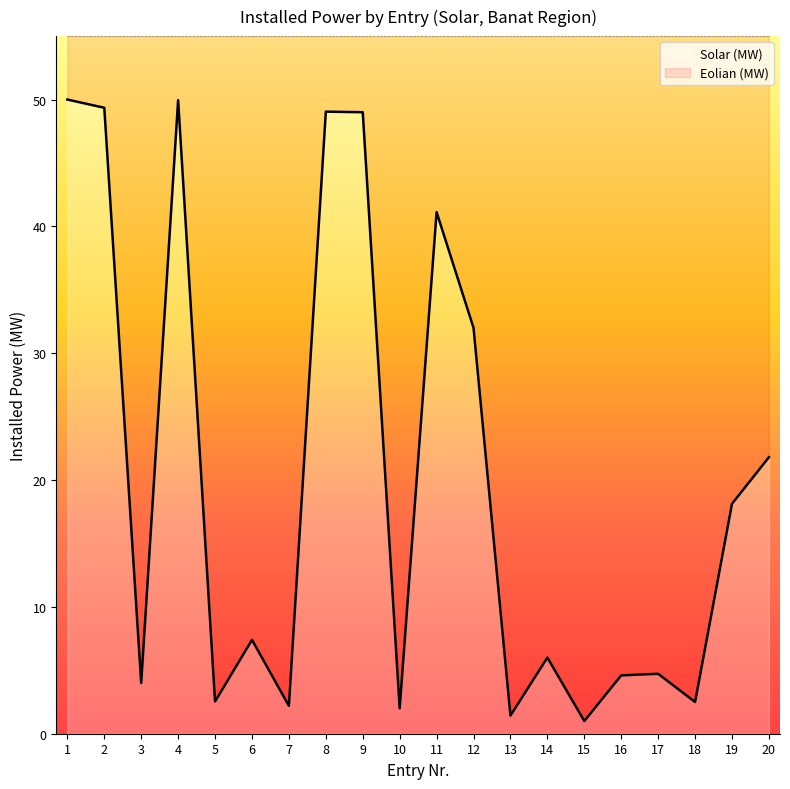

What is the value of the 17th point from the left?

4.7